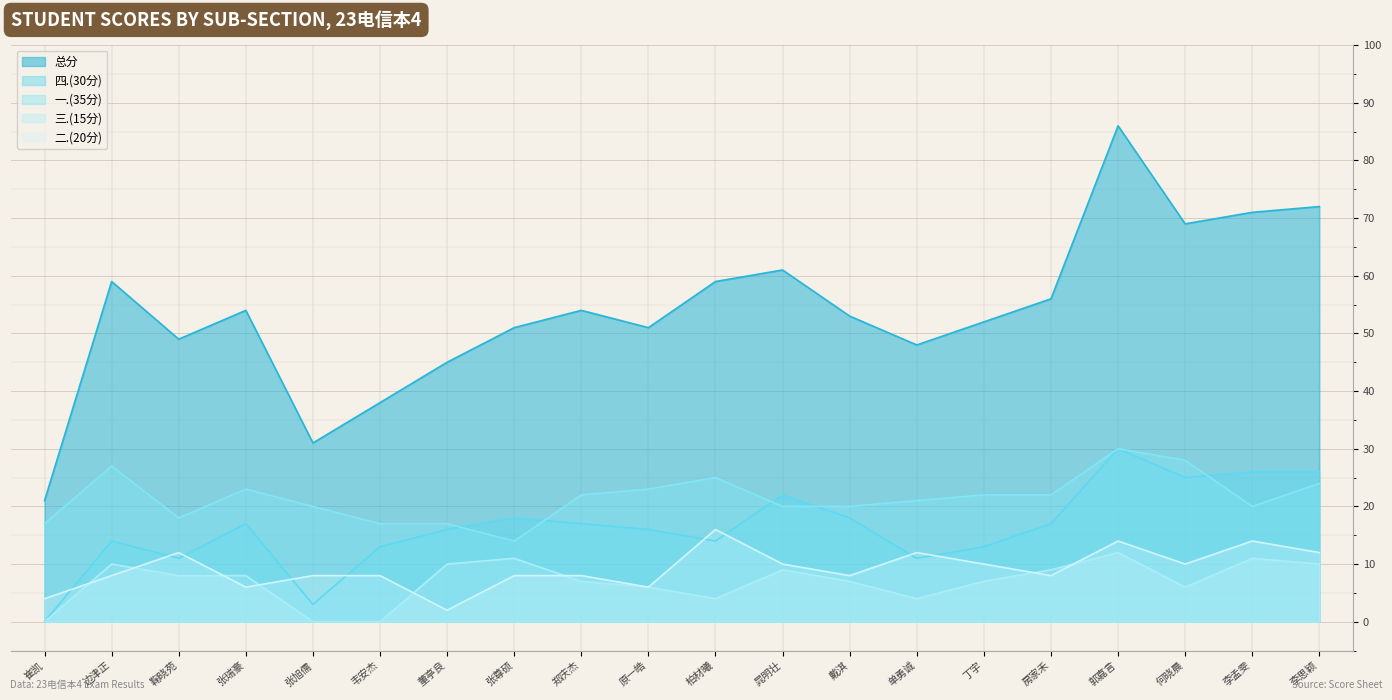

What position from the left is 何晓晨?

18